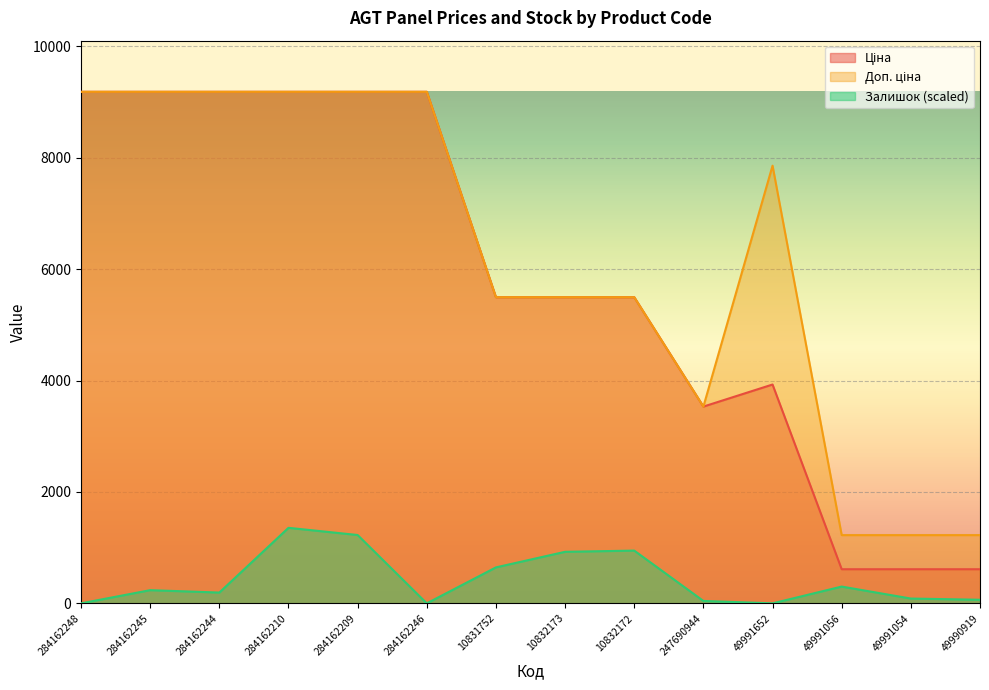

At which category is the sum across all series the highest?

284162210